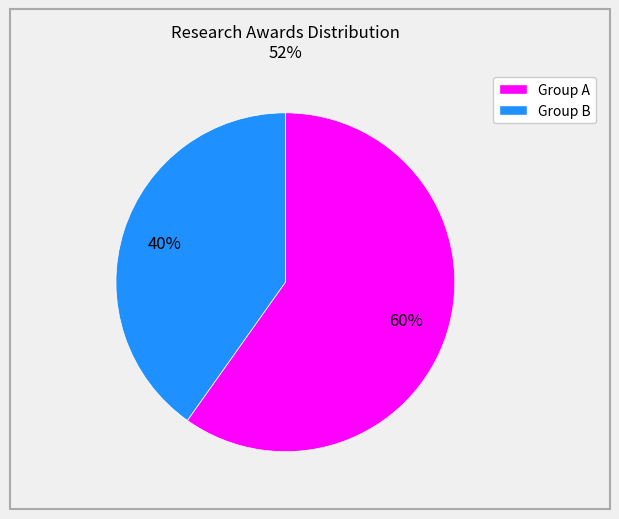

To the nearest percent, what is the average slice percentage?

50%